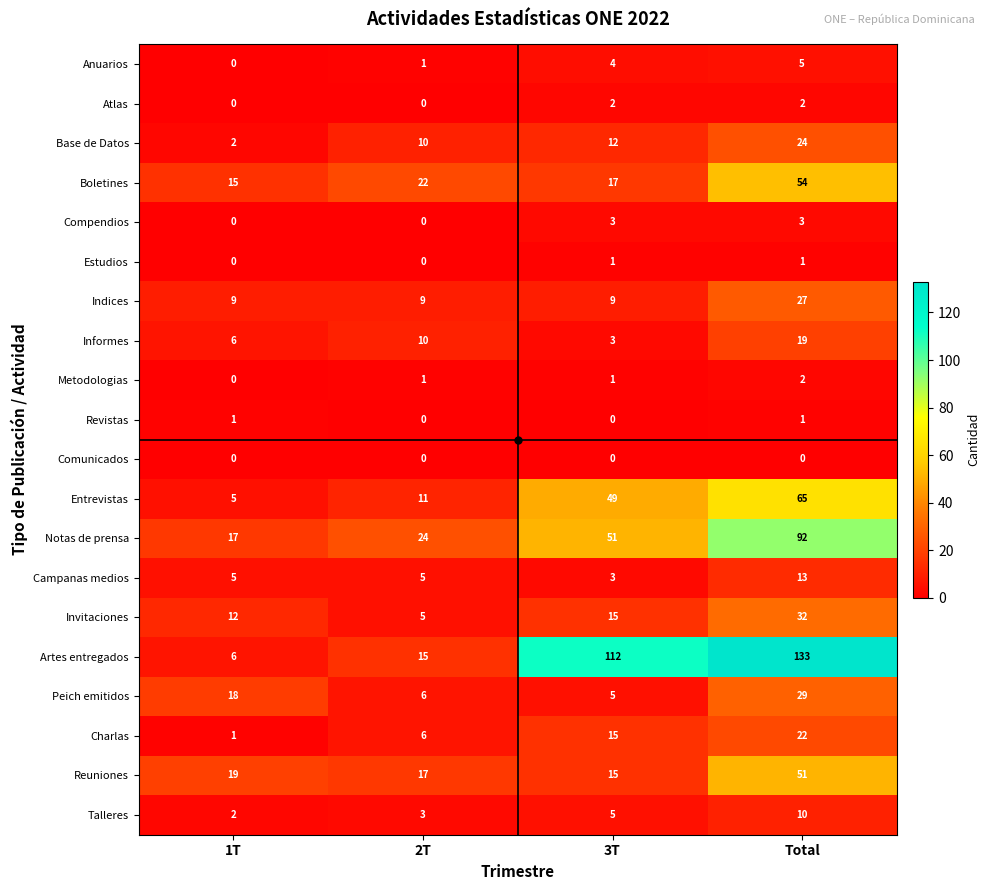

What is the average value of the Boletines series?

27